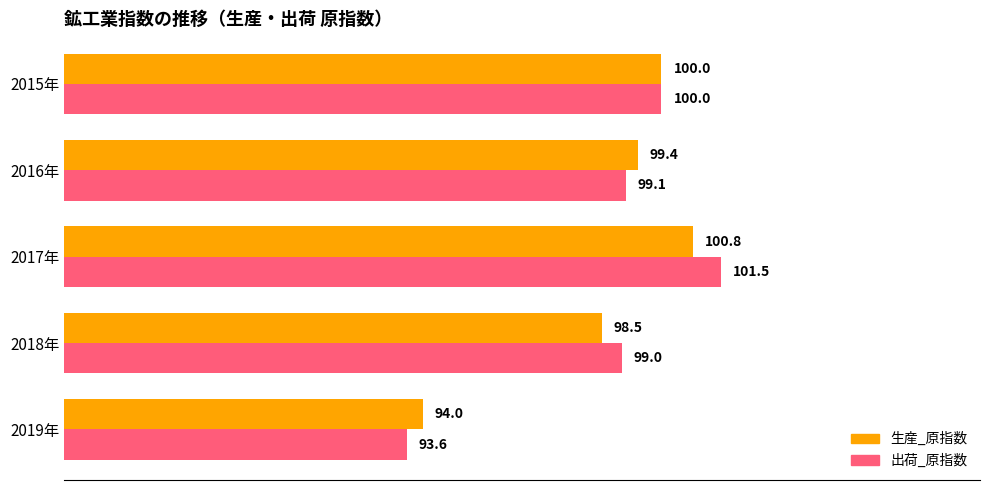

What is the difference between the second highest and minimum values in the 生産_原指数 series?

6.0